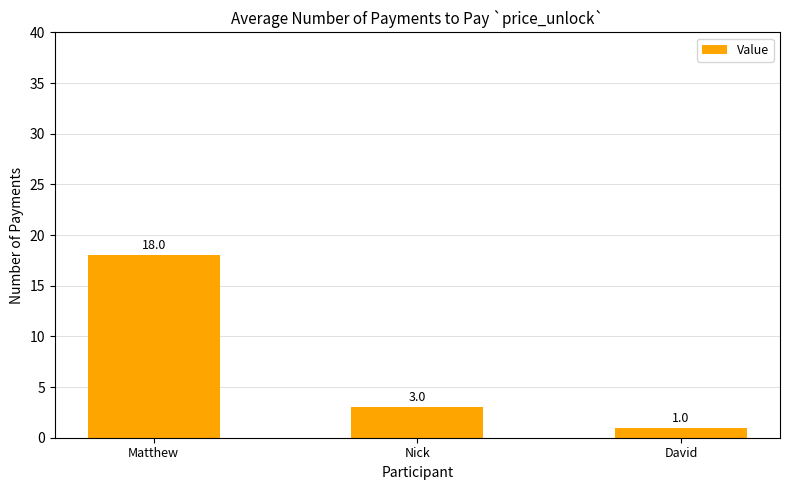

Are the bars horizontal?

No